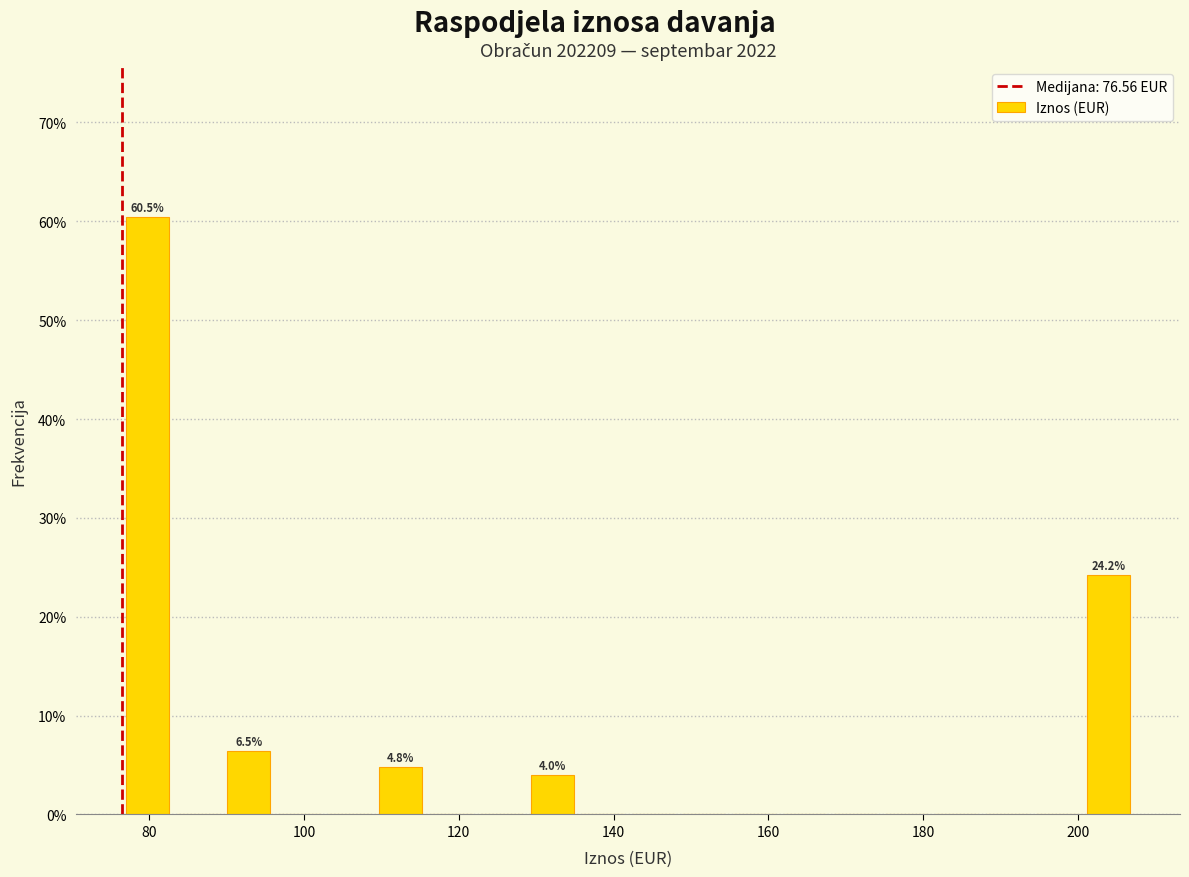

Around what value on the x-axis is the tallest bar? Give the approximate position of its centre, as read against the axis.

80